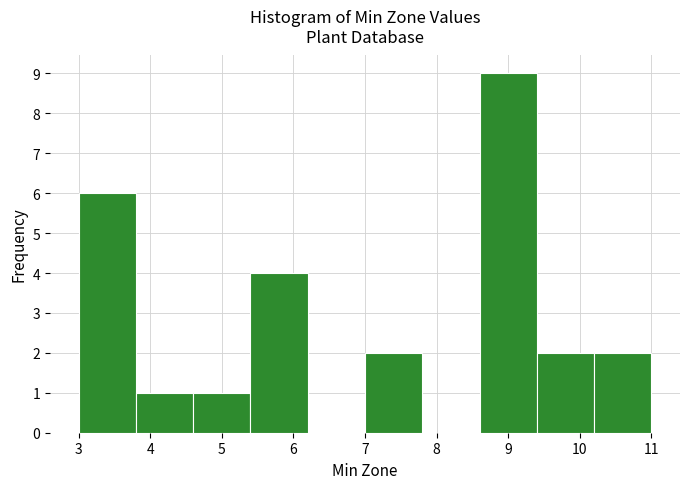

Reading left to right, transcribe this chart: for each bar, give the range it covers on the x-axis and its height. The values are not printed on the chart, so give them approximately, as read against the axis.

3.0 to 3.8: 6
3.8 to 4.6: 1
4.6 to 5.4: 1
5.4 to 6.2: 4
6.2 to 7.0: 0
7.0 to 7.8: 2
7.8 to 8.6: 0
8.6 to 9.4: 9
9.4 to 10.2: 2
10.2 to 11.0: 2